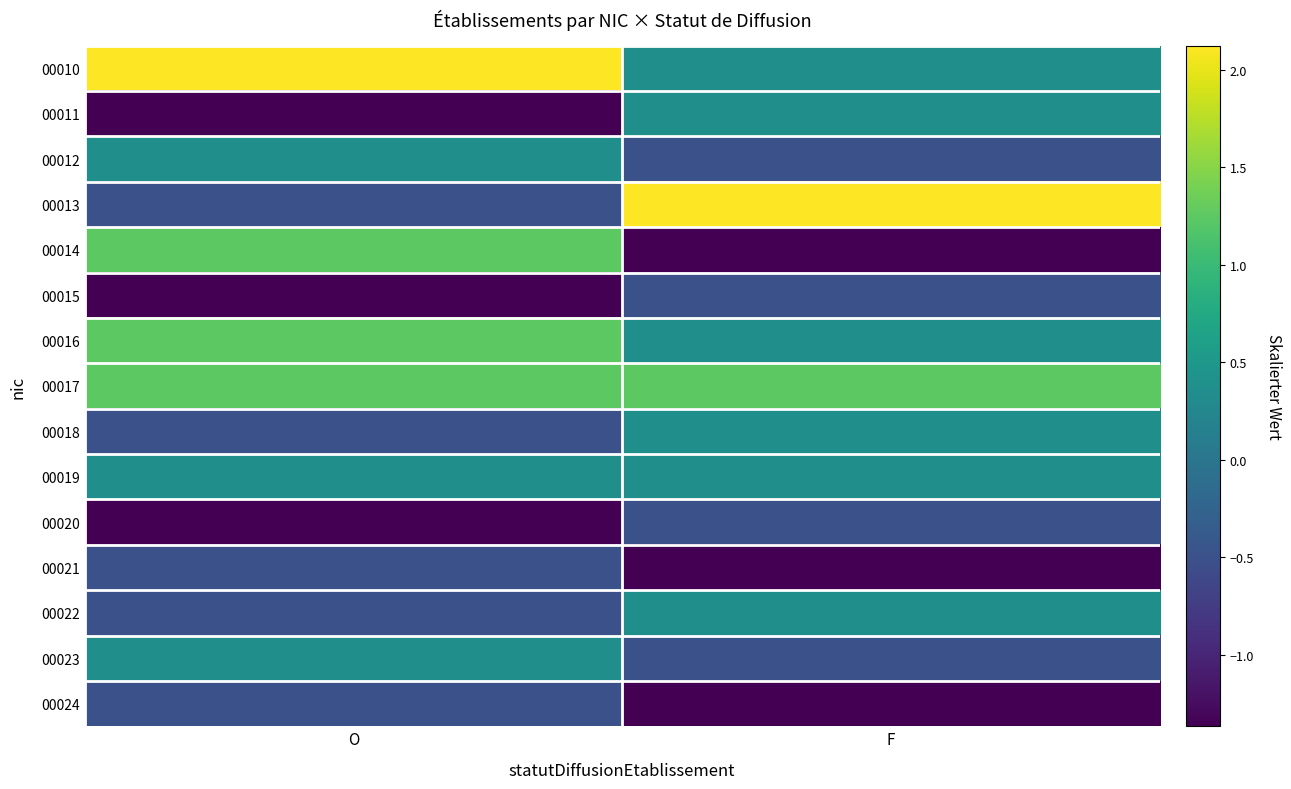

Reading left to right, transcribe all the data shown in this chart.

00010: O=2.1	F=0.4
00011: O=-1.4	F=0.4
00012: O=0.4	F=-0.5
00013: O=-0.5	F=2.1
00014: O=1.3	F=-1.4
00015: O=-1.4	F=-0.5
00016: O=1.3	F=0.4
00017: O=1.3	F=1.3
00018: O=-0.5	F=0.4
00019: O=0.4	F=0.4
00020: O=-1.4	F=-0.5
00021: O=-0.5	F=-1.4
00022: O=-0.5	F=0.4
00023: O=0.4	F=-0.5
00024: O=-0.5	F=-1.4